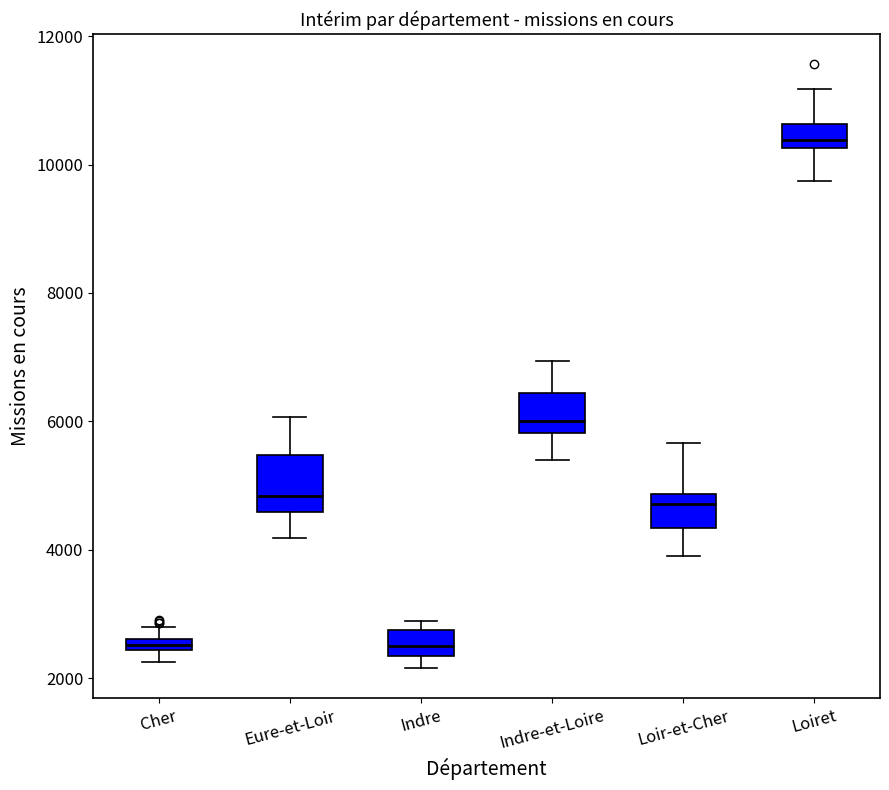

Comparing the boxes themselves (not the whiskers), which one is the tallest?

Eure-et-Loir